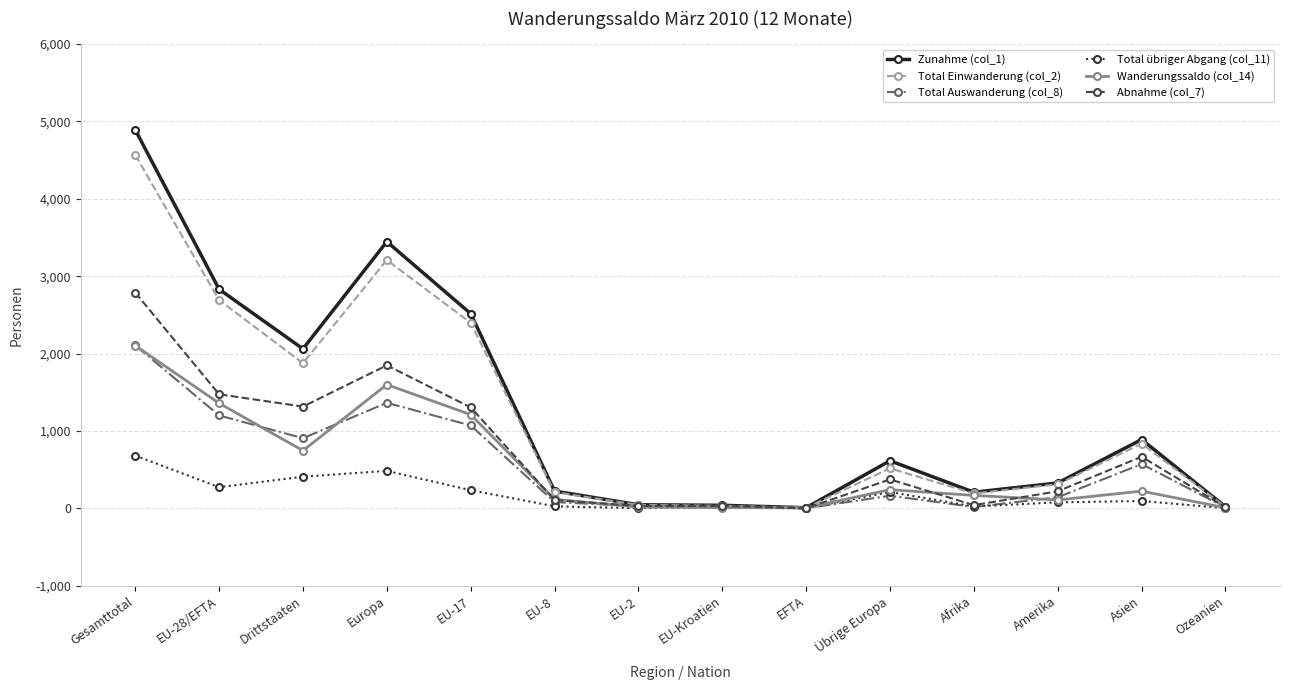

Is the value of Zunahme (col_1) at Amerika greater than the value of Wanderungssaldo (col_14) at EFTA?

Yes